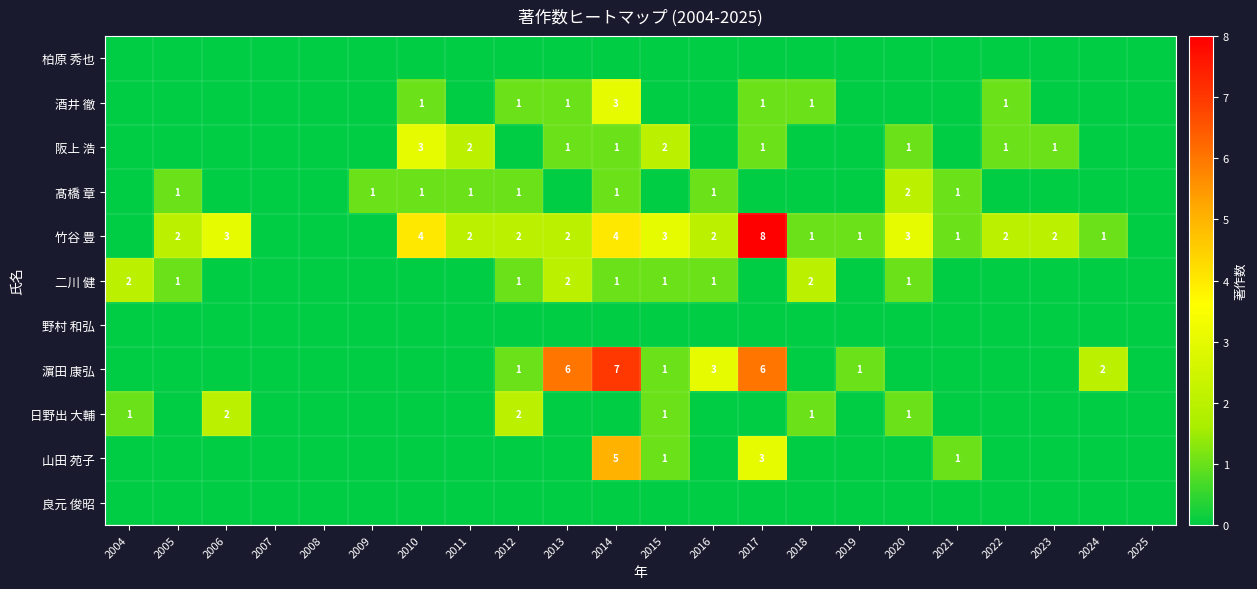

True or false: 濵田 康弘 has a value of 4 at 2014.

False